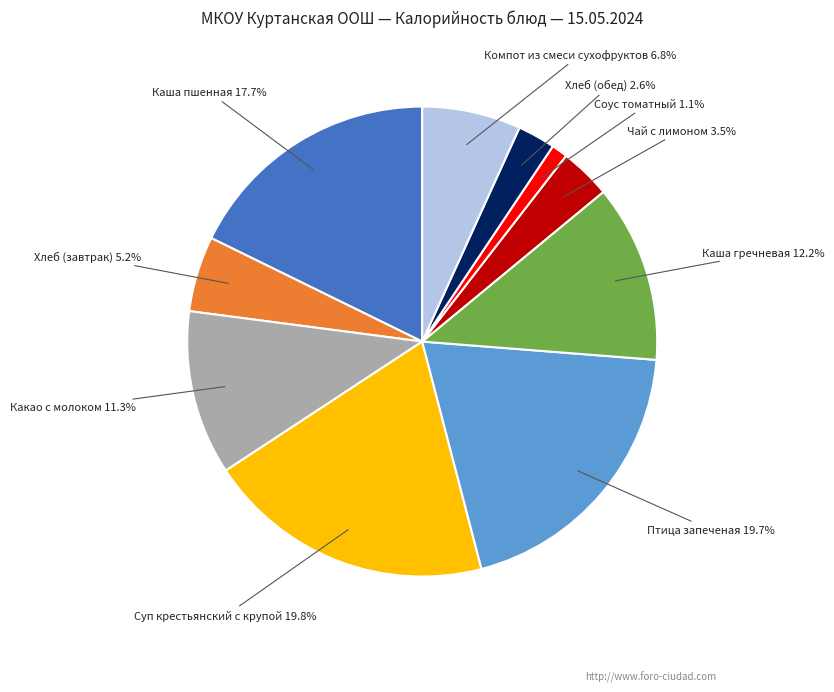

Does any single category account for the majority?

No